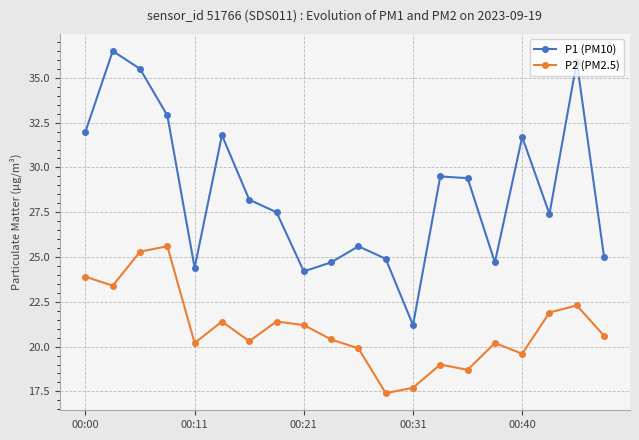

Which series has the widest spread of values?

P1 (PM10)